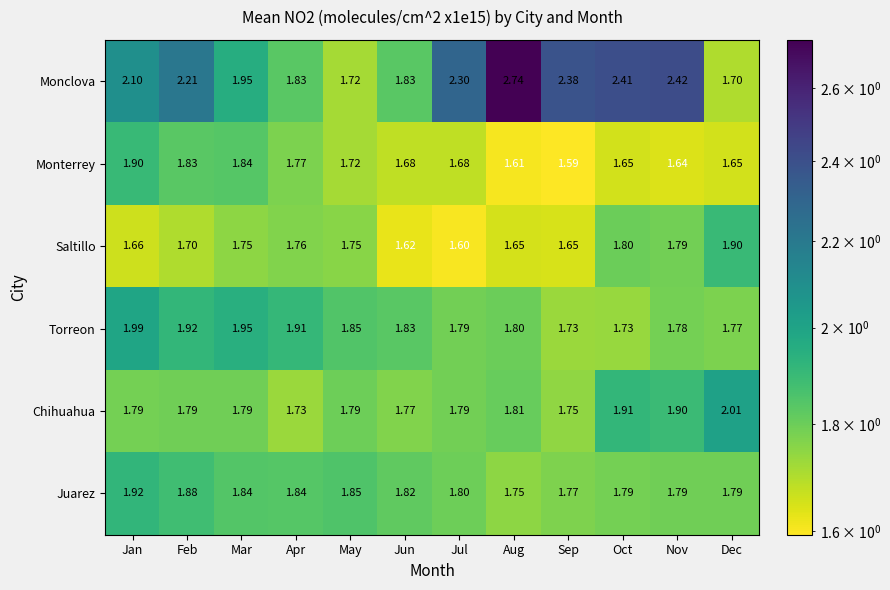

Which label corresponds to the smallest value in the chart?

Sep